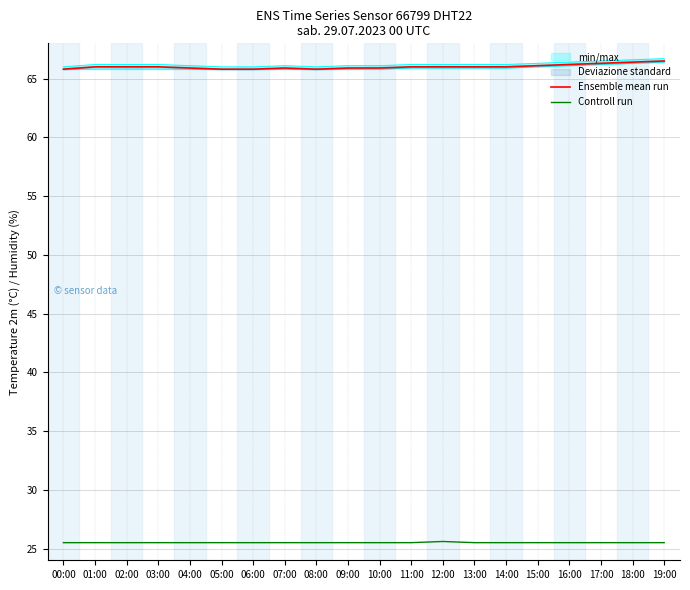

Reading left to right, extract all data points from this chart.

Ensemble mean run: 00:00=65.8	01:00=66.0	02:00=66.0	03:00=66.0	04:00=65.9	05:00=65.8	06:00=65.8	07:00=65.9	08:00=65.8	09:00=65.9	10:00=65.9	11:00=66.0	12:00=66.0	13:00=66.0	14:00=66.0	15:00=66.1	16:00=66.2	17:00=66.3	18:00=66.4	19:00=66.5
Controll run: 00:00=25.5	01:00=25.5	02:00=25.5	03:00=25.5	04:00=25.5	05:00=25.5	06:00=25.5	07:00=25.5	08:00=25.5	09:00=25.5	10:00=25.5	11:00=25.5	12:00=25.6	13:00=25.5	14:00=25.5	15:00=25.5	16:00=25.5	17:00=25.5	18:00=25.5	19:00=25.5